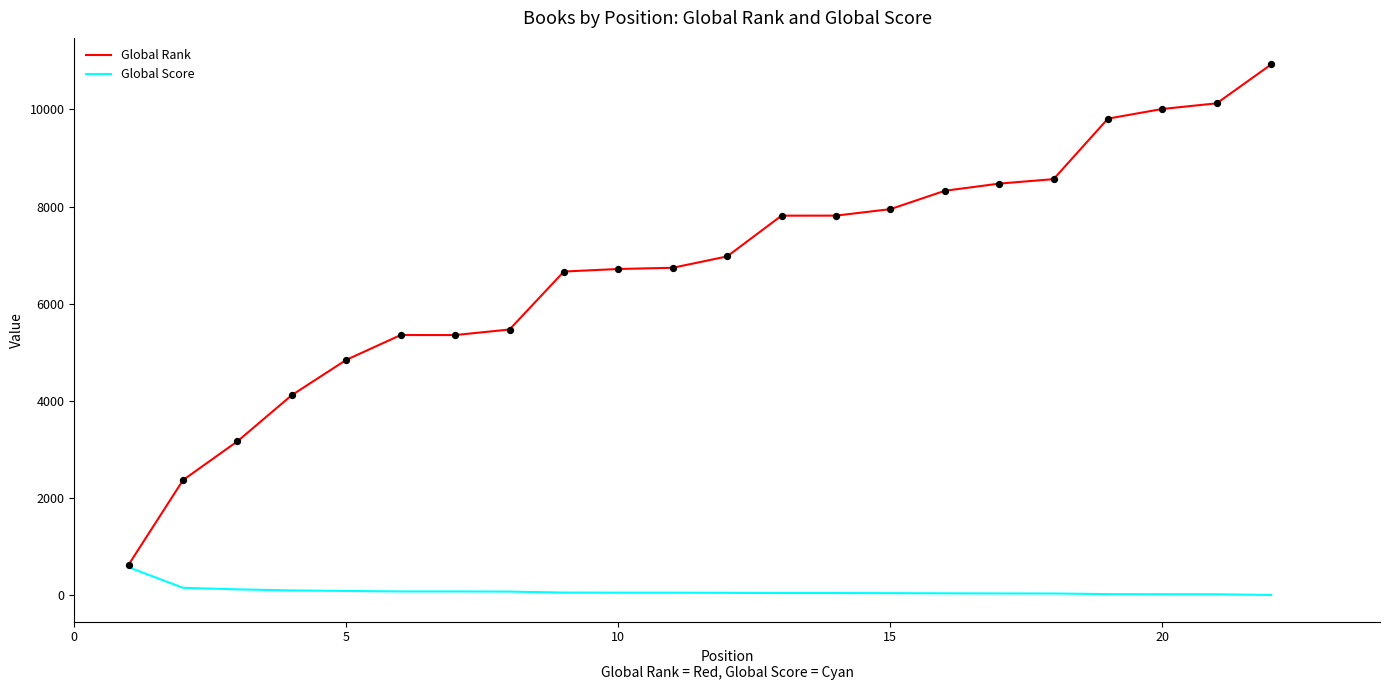

Which series has the largest total across all categories?

Global Rank